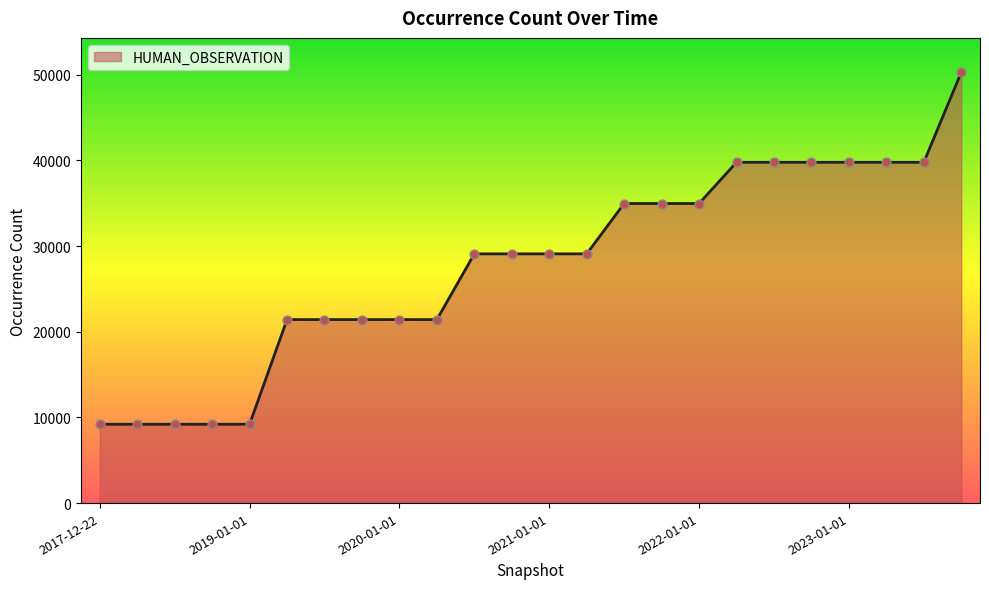

What is the minimum value shown in the chart?

9204